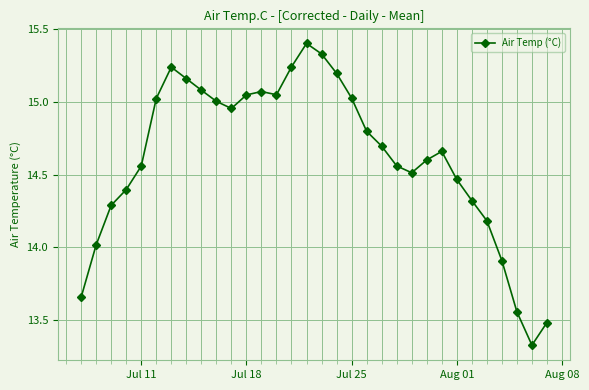

What is the difference between the maximum and minimum values?

2.1